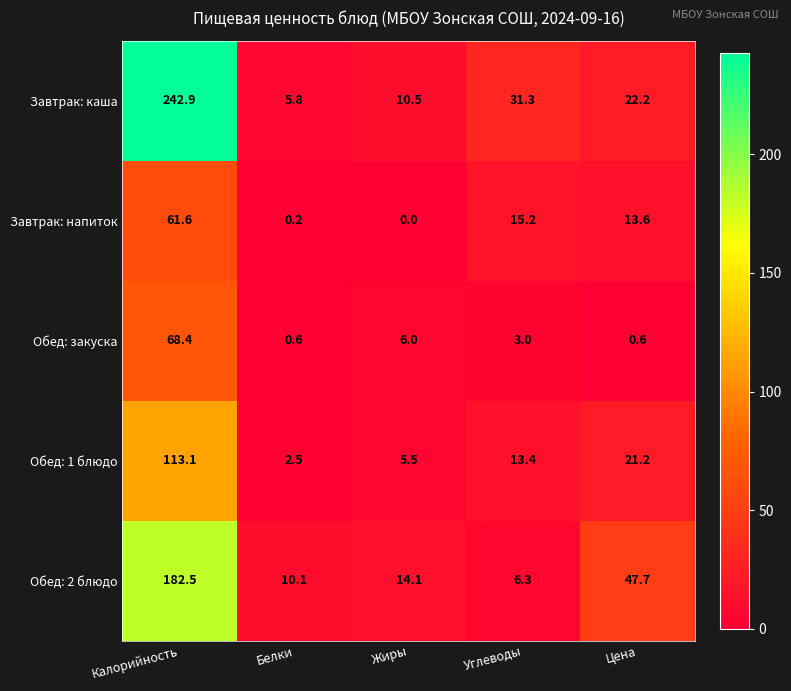

What is the maximum value for Завтрак: напиток?

61.6